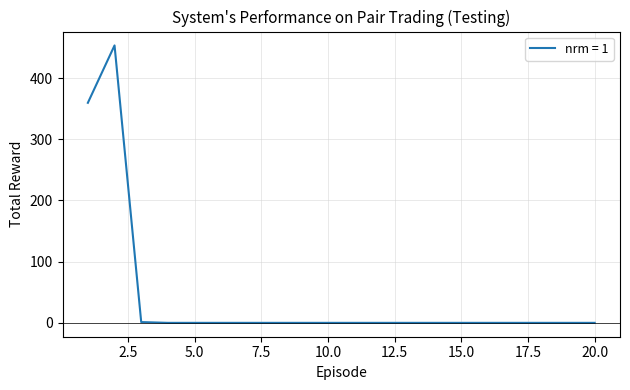

What is the difference between the maximum and minimum values?

453.3